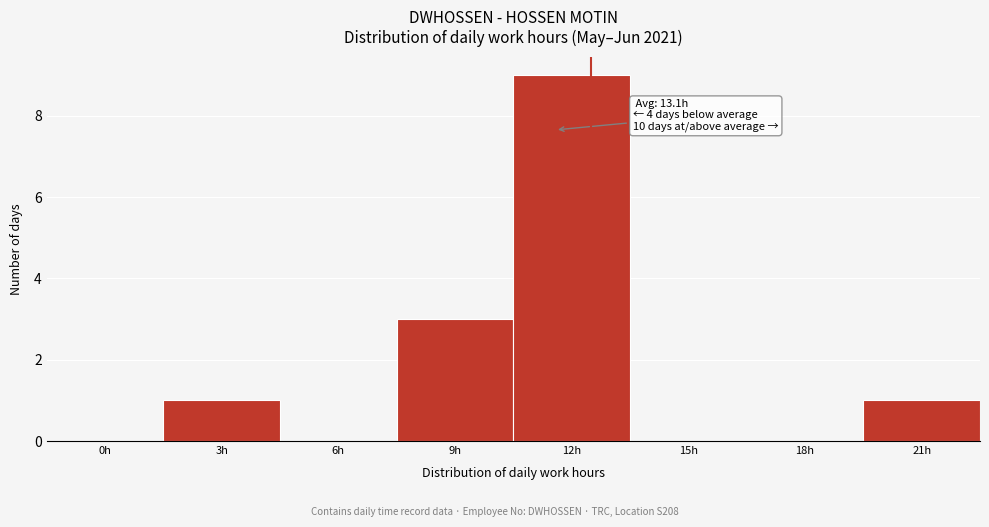

Reading left to right, list all the values displayed in this chart.

0h=0	3h=1	6h=0	9h=3	12h=9	15h=0	18h=0	21h=1